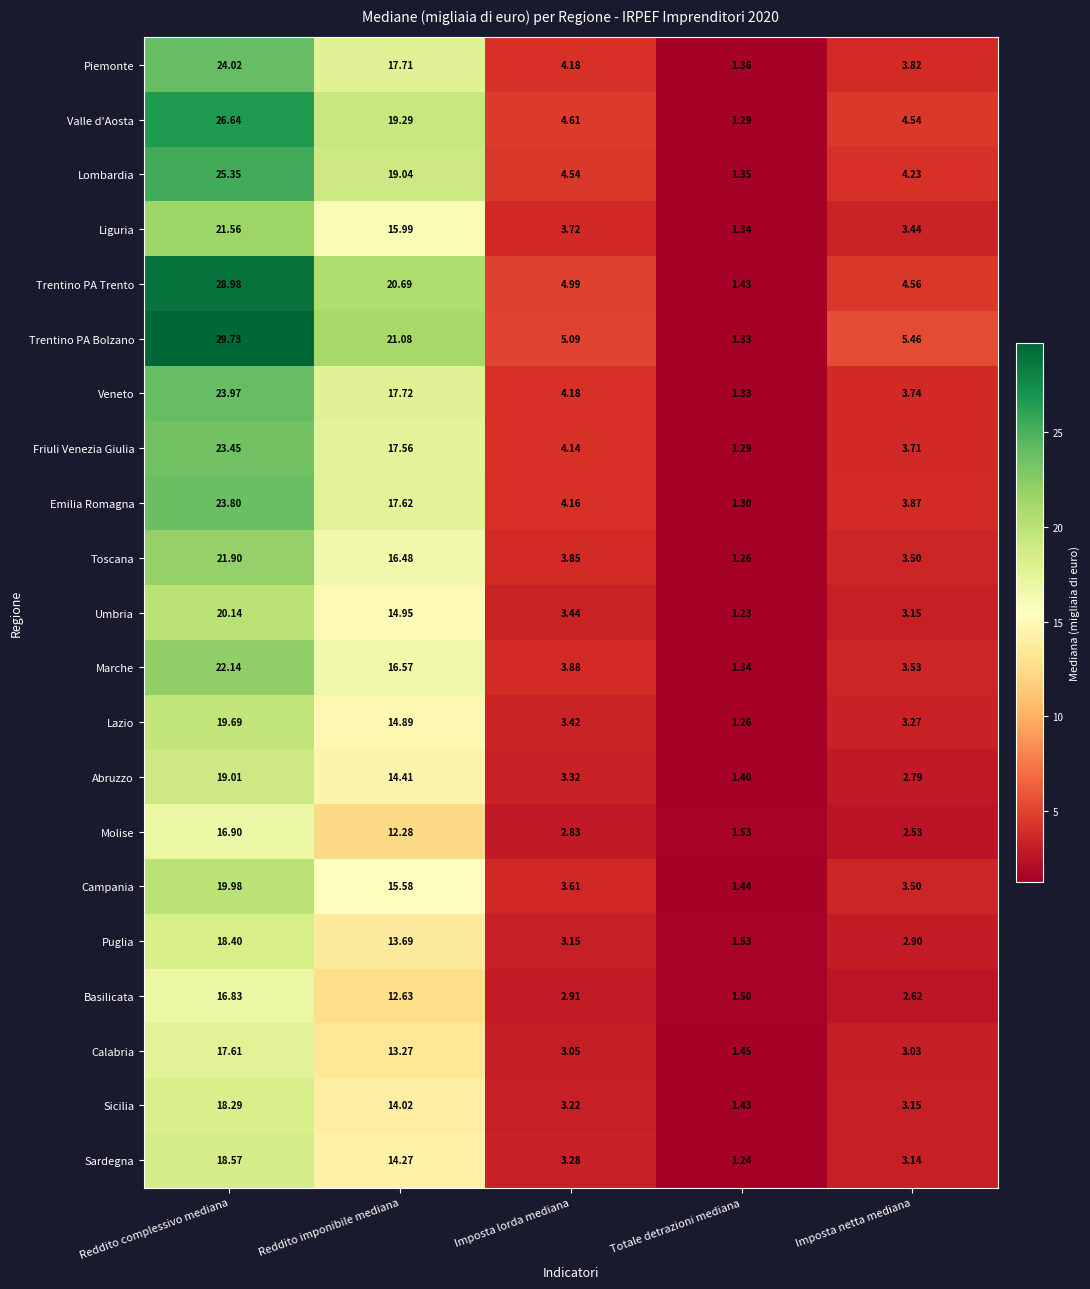

List the labels in order of Veneto value, smallest first.

Totale detrazioni mediana, Imposta netta mediana, Imposta lorda mediana, Reddito imponibile mediana, Reddito complessivo mediana